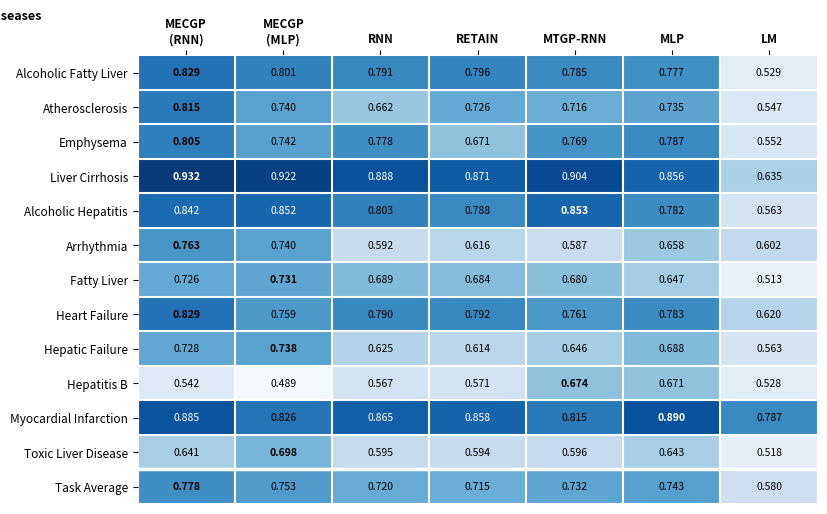

Where is Task Average nearest to the value 0?

LM